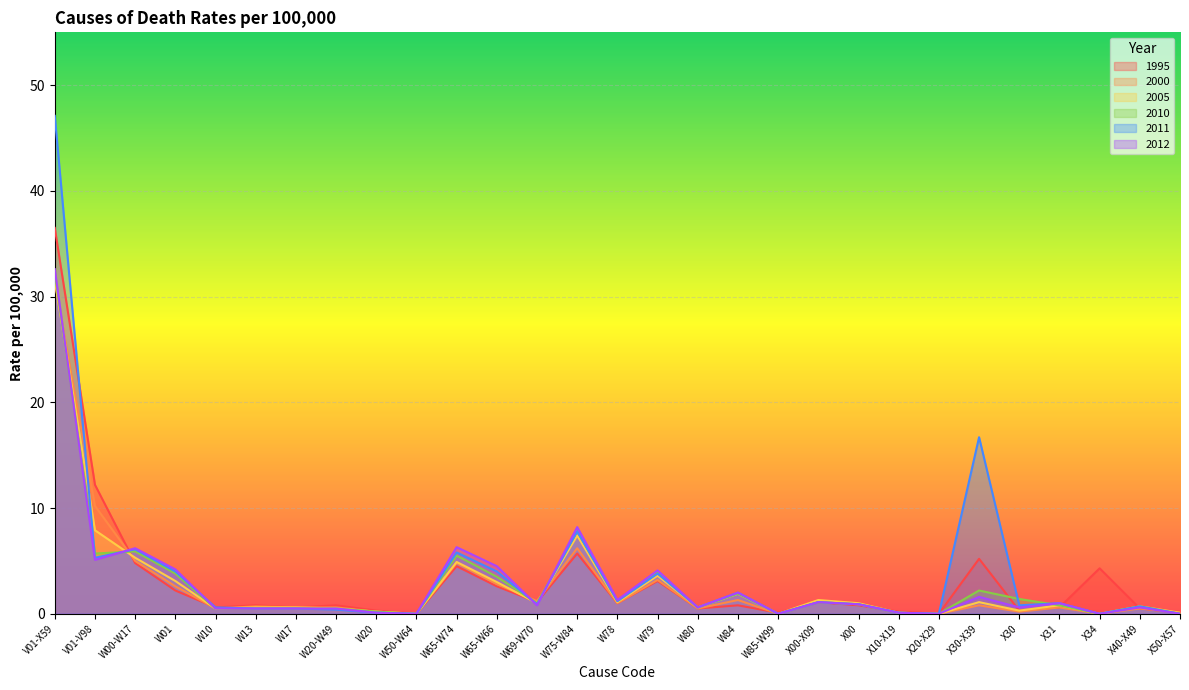

At which label does 2005 reach its minimum?

W50-W64